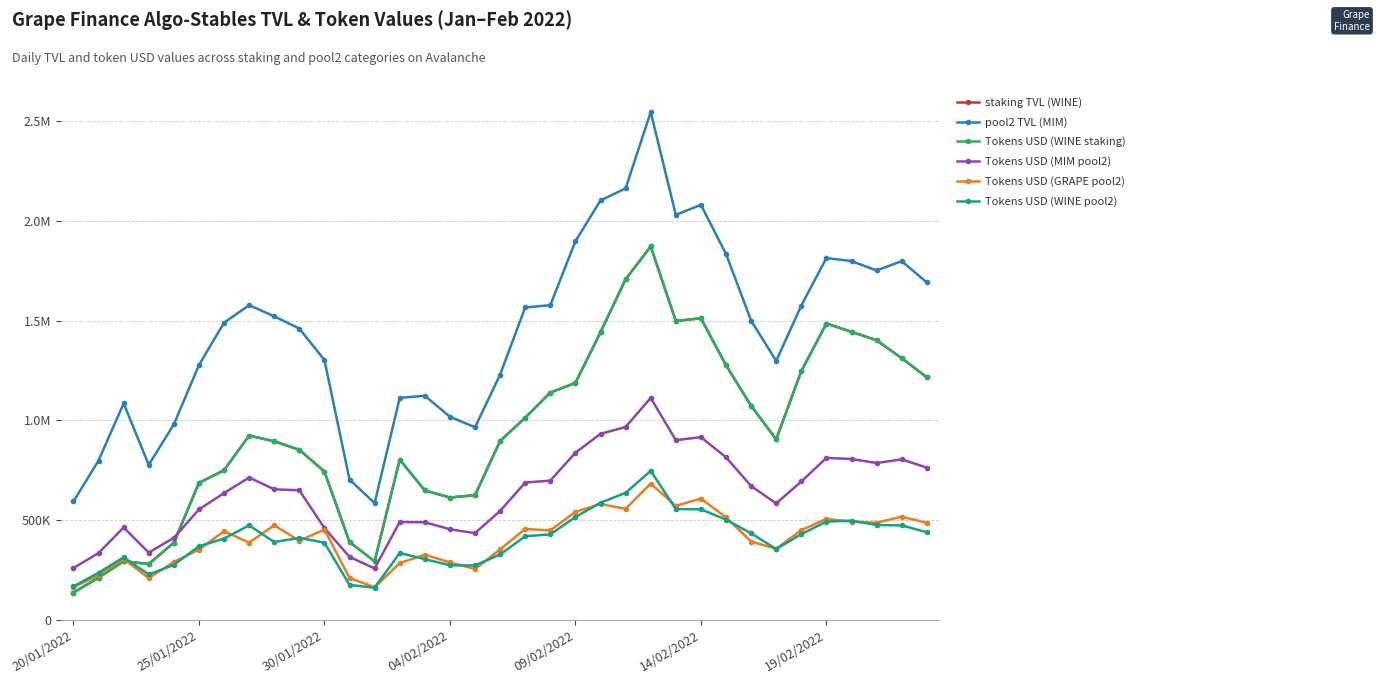

Is this an area chart (filled region under the line)?

No